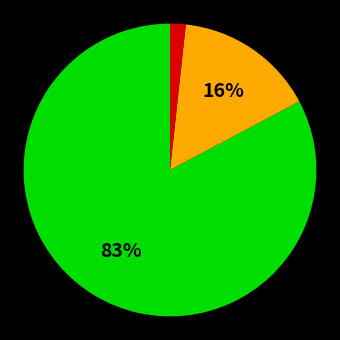

Does any single category account for the majority?

Yes